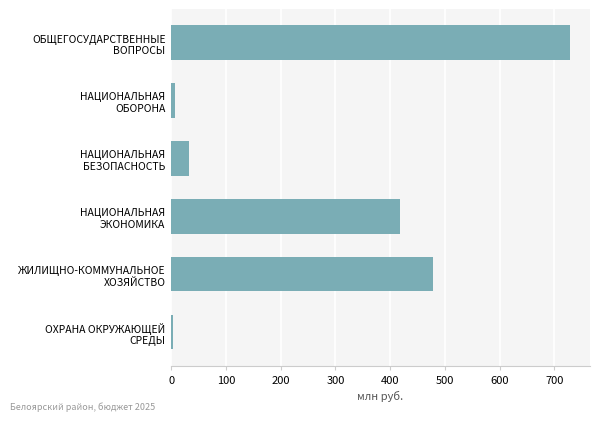

What is the difference between the maximum and second lowest values?

721.5